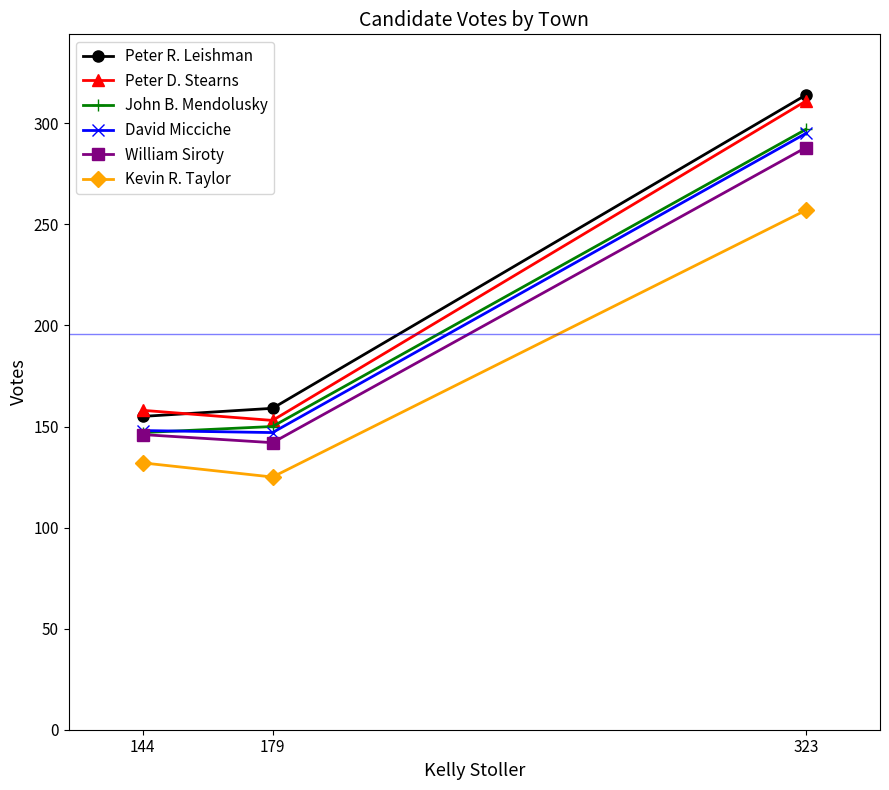

What is the total value across all series at 179?

876